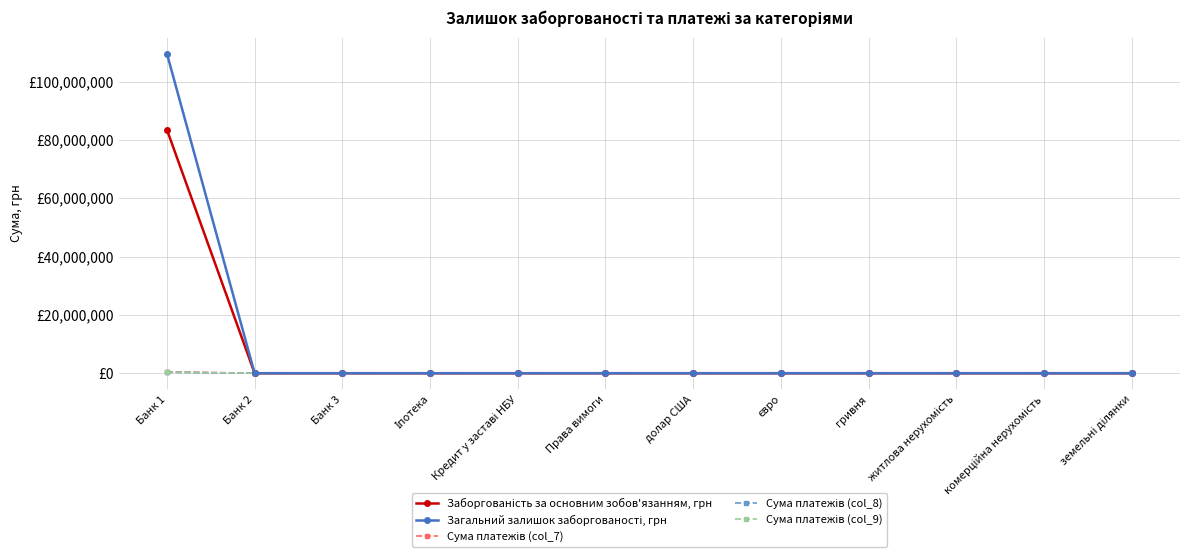

The value of Сума платежів (col_8) at Іпотека is 0.0. True or false?

True